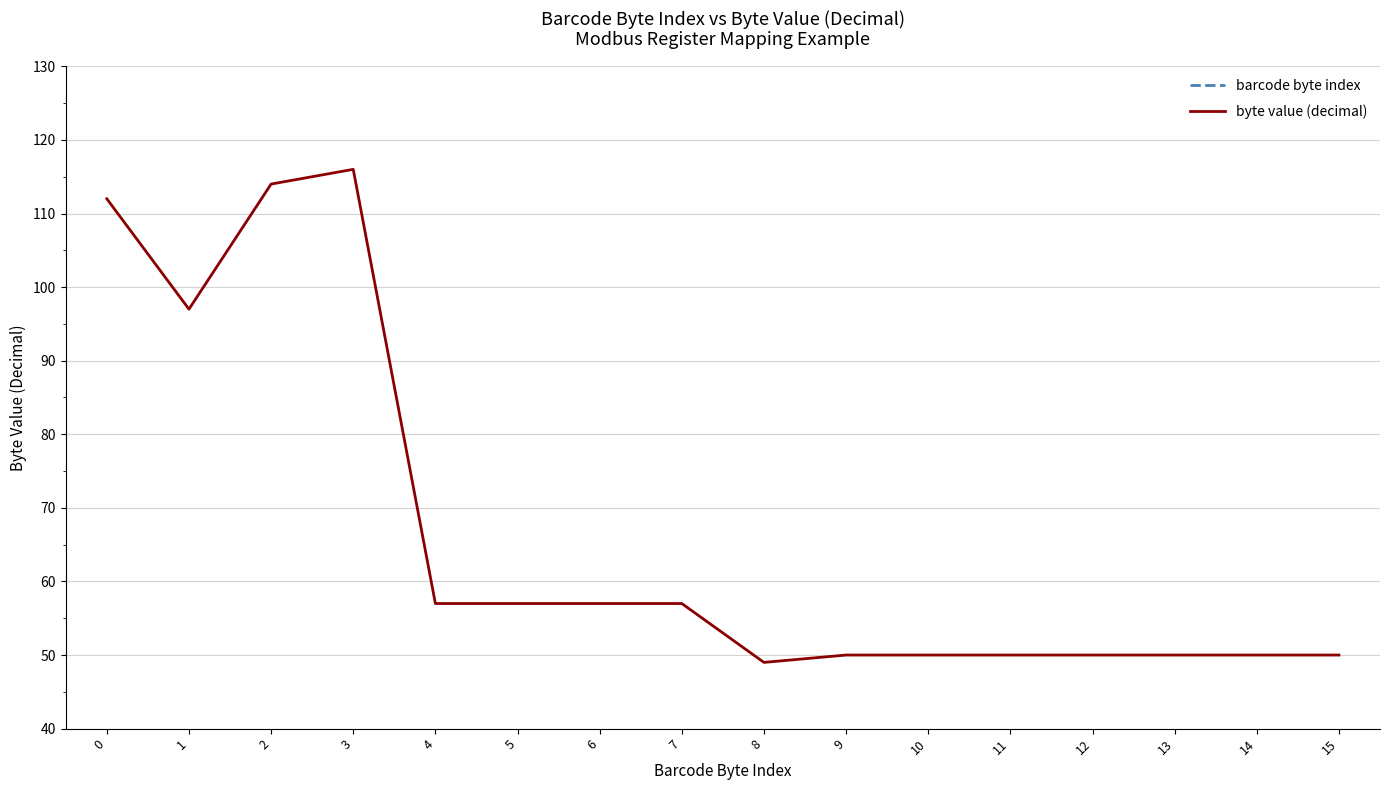

The byte value (decimal) series shows 146 at 1. True or false?

False